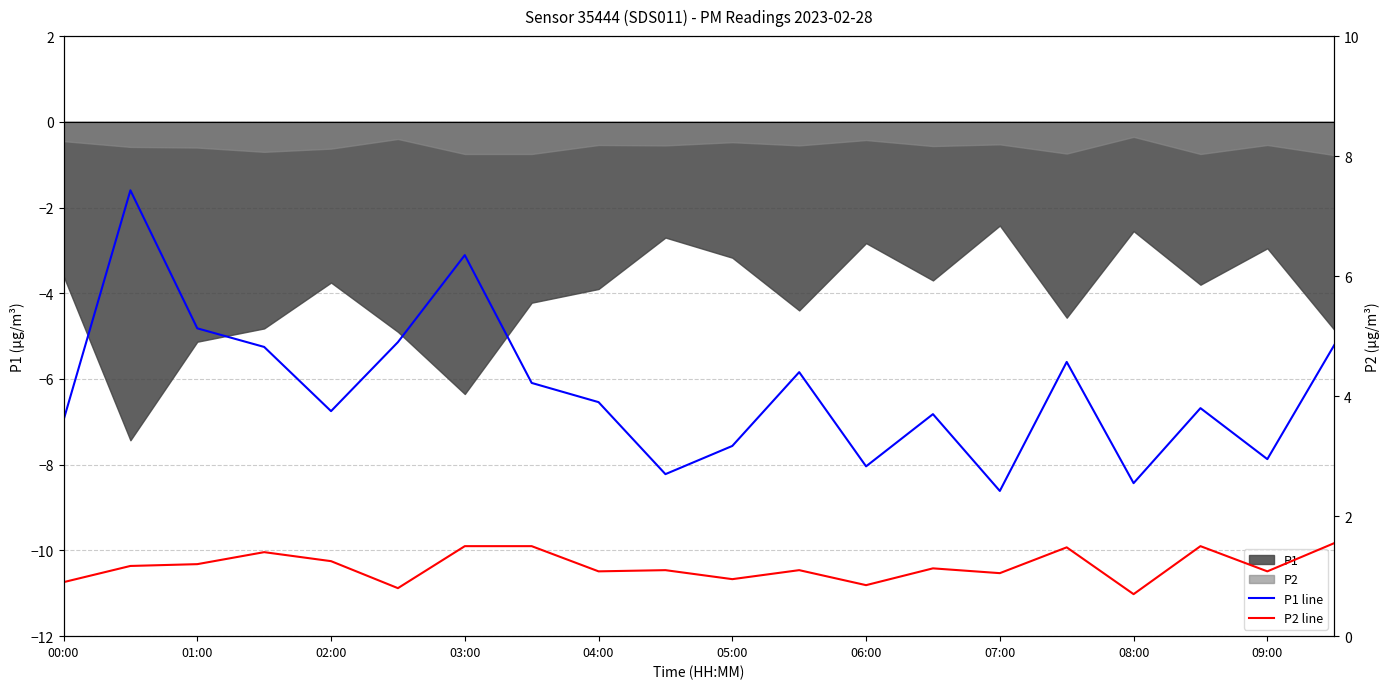

True or false: P1 line has more than 2 interior local peaks.

True